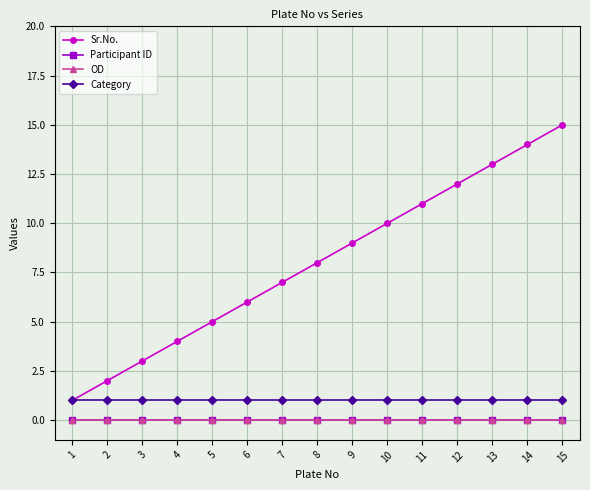

Is this an area chart (filled region under the line)?

No